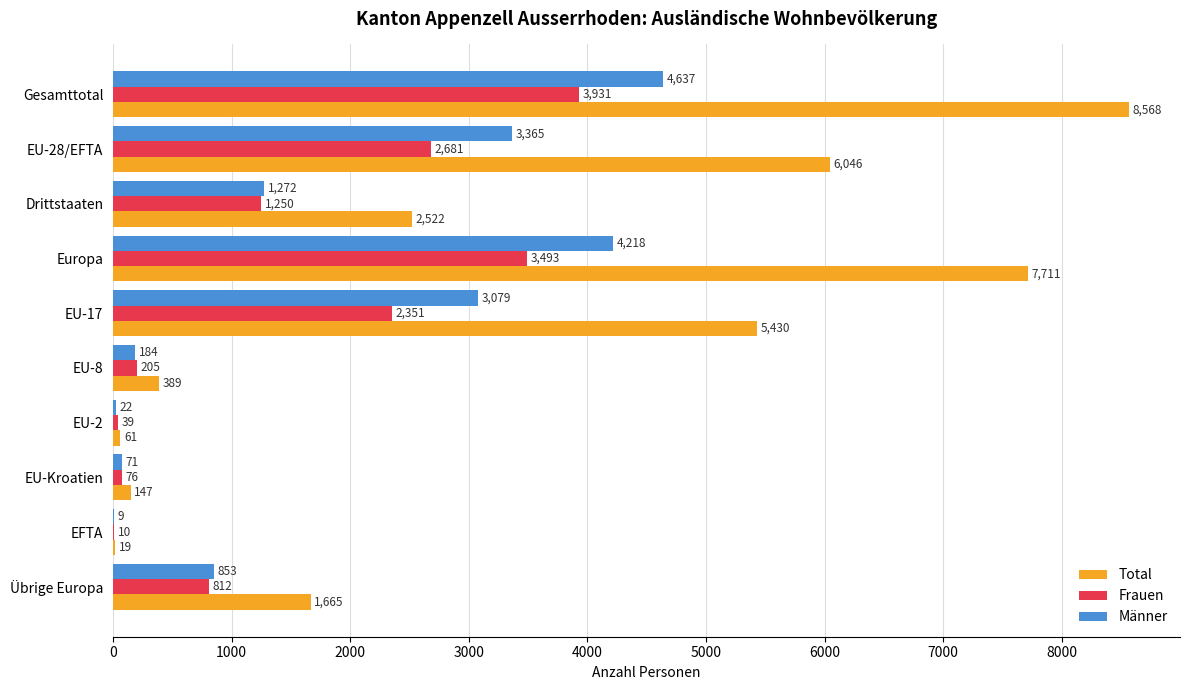

Read the Total value at EU-Kroatien.

147